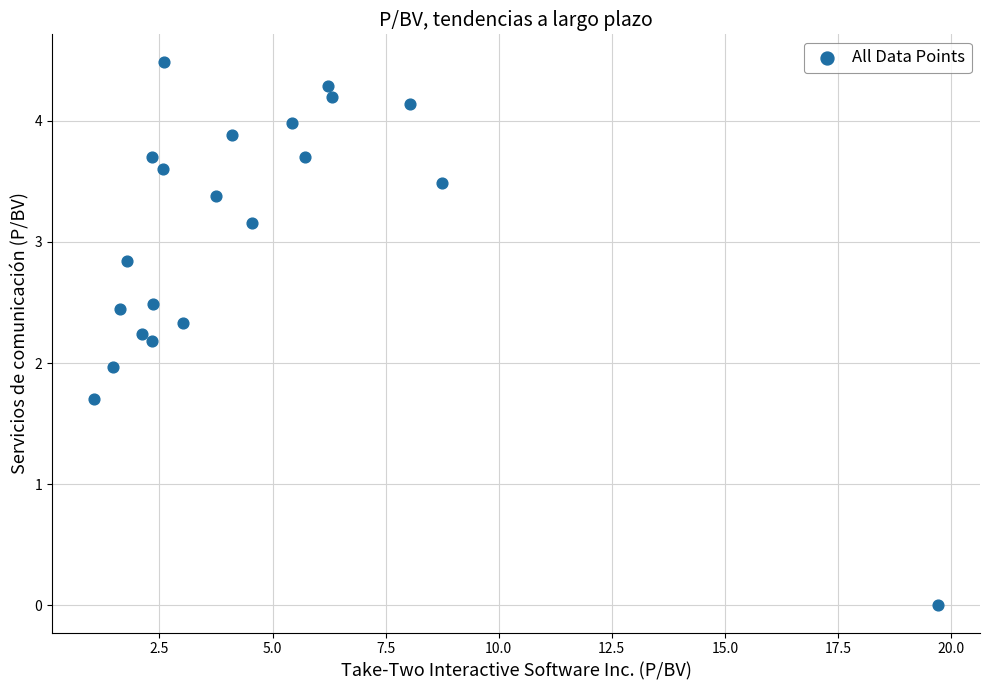

What is the range of Y values (max minus min)?

4.5